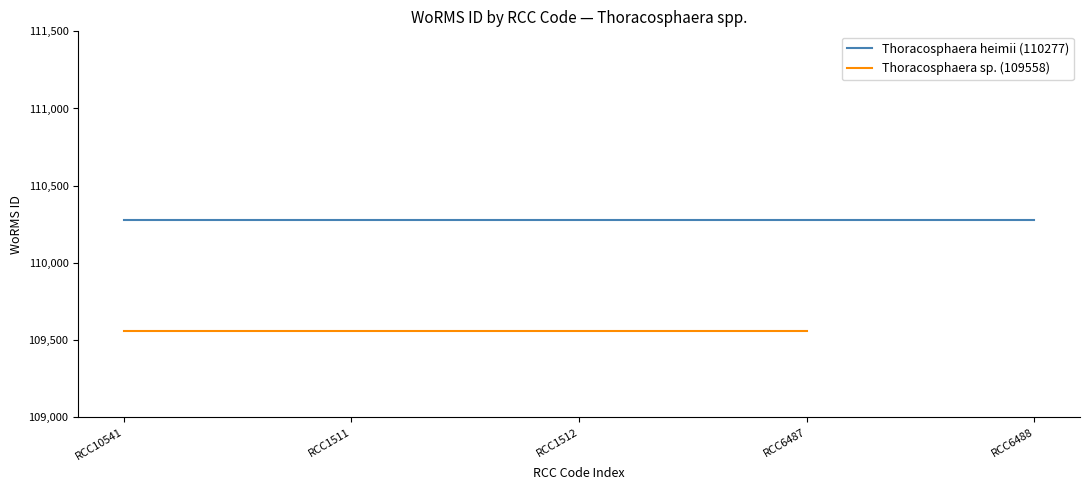

What position from the left is RCC1512?

3